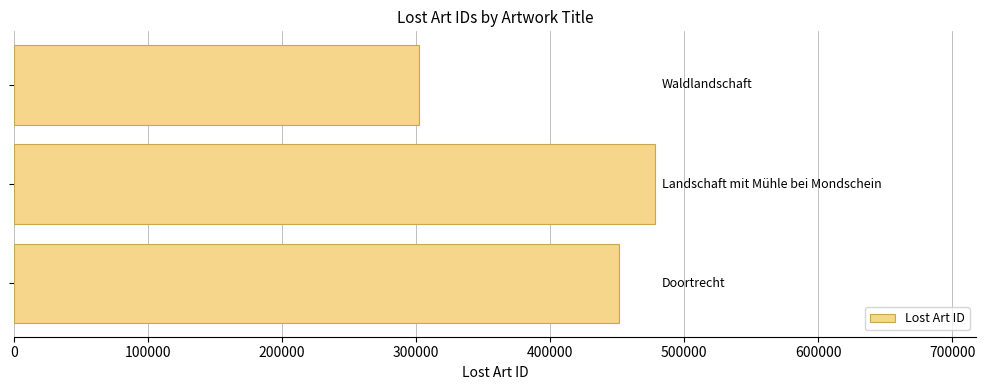

What is the difference between the maximum and second lowest values?

26976